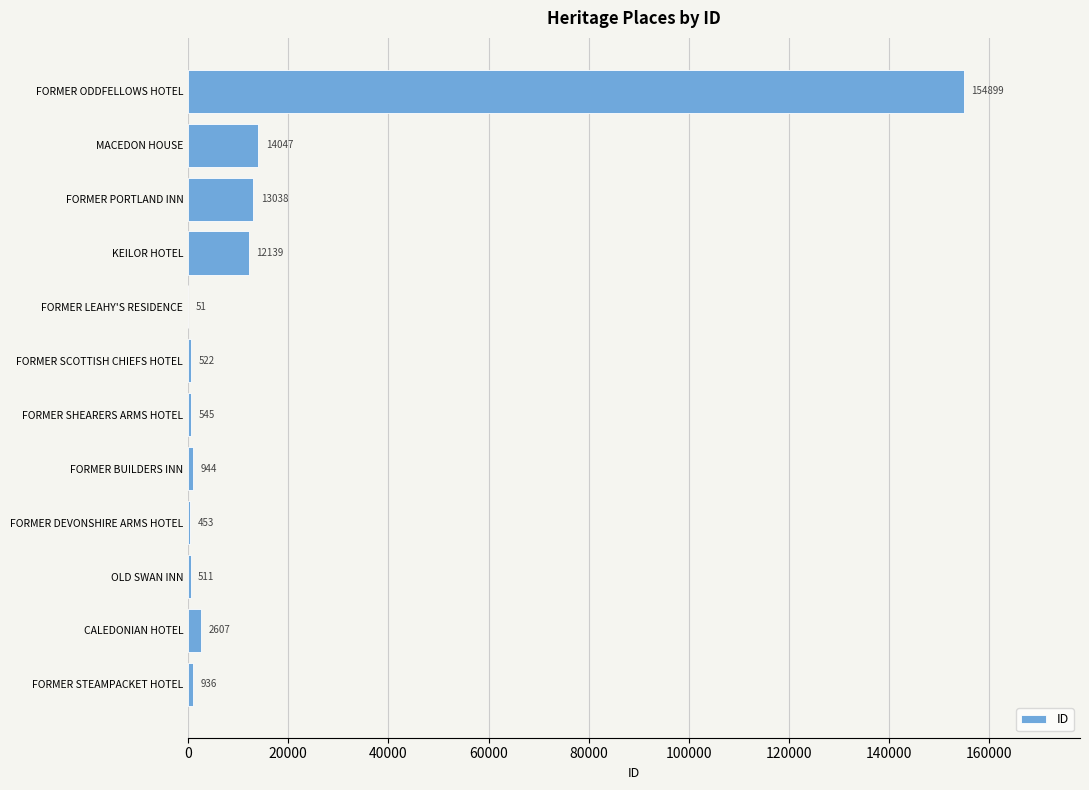

Between FORMER SHEARERS ARMS HOTEL and FORMER BUILDERS INN, which is larger?

FORMER BUILDERS INN